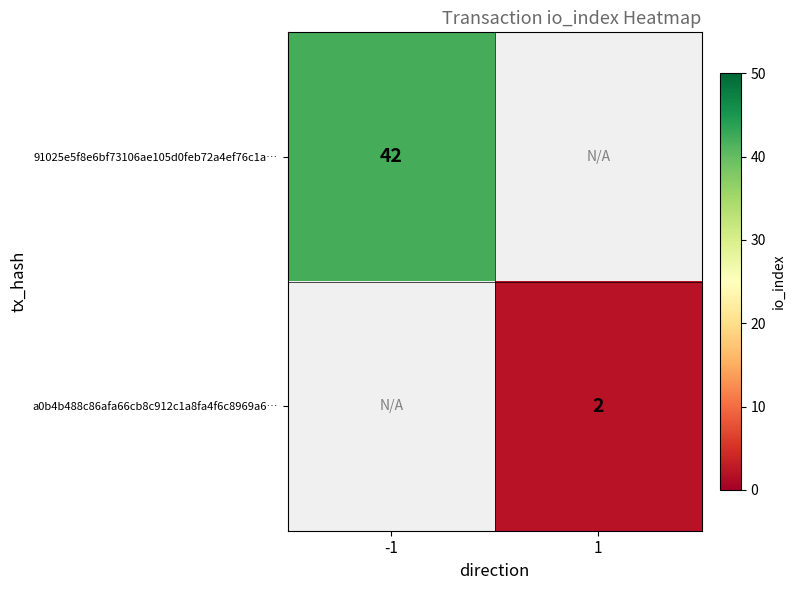

What is the smallest value displayed?

2.0